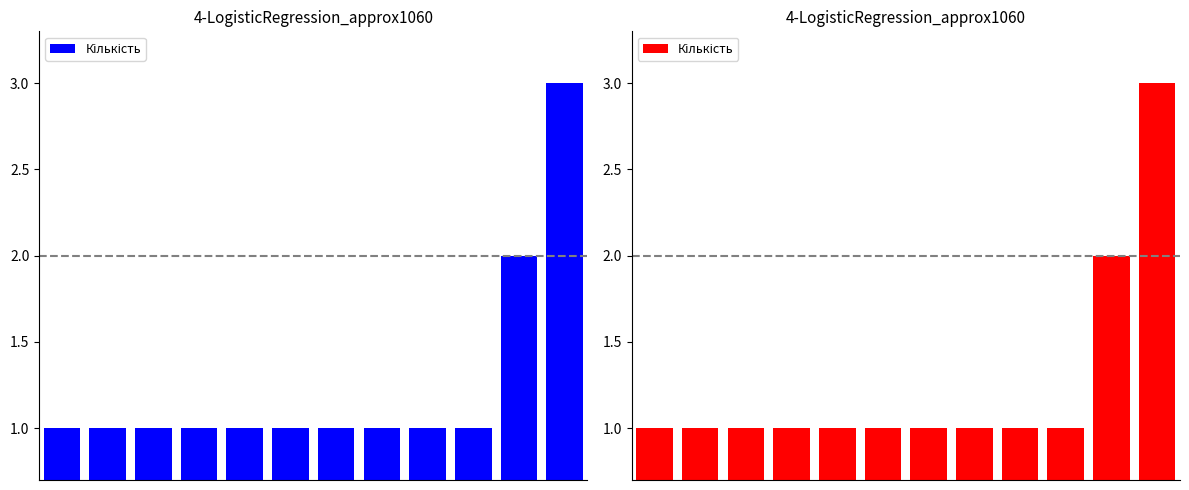

How many values are between 1 and 2?

11